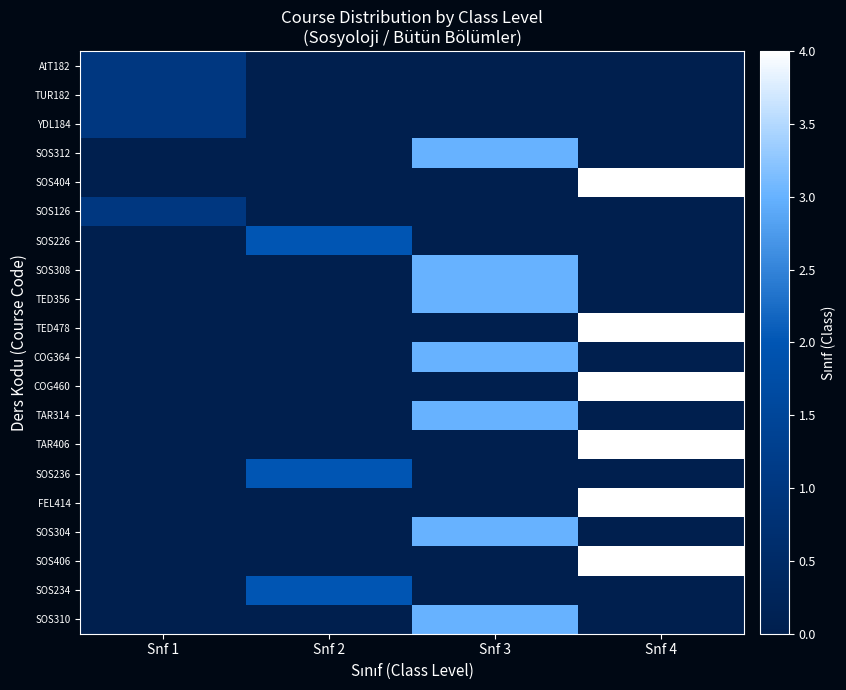

Which label corresponds to the smallest value in the chart?

Snf 2